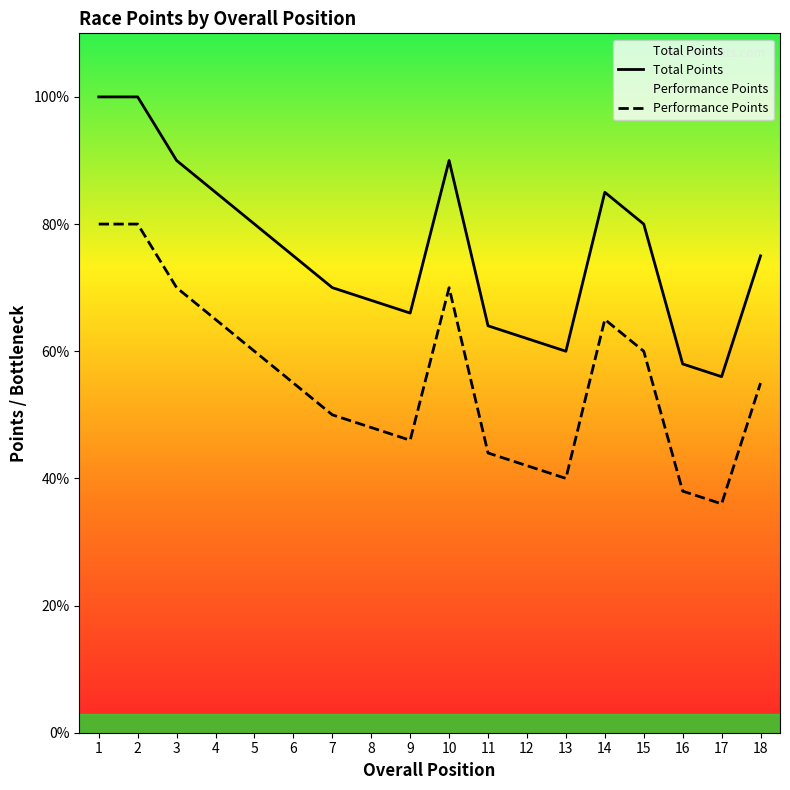

What are all the series names shown in the legend?

Total Points, Performance Points